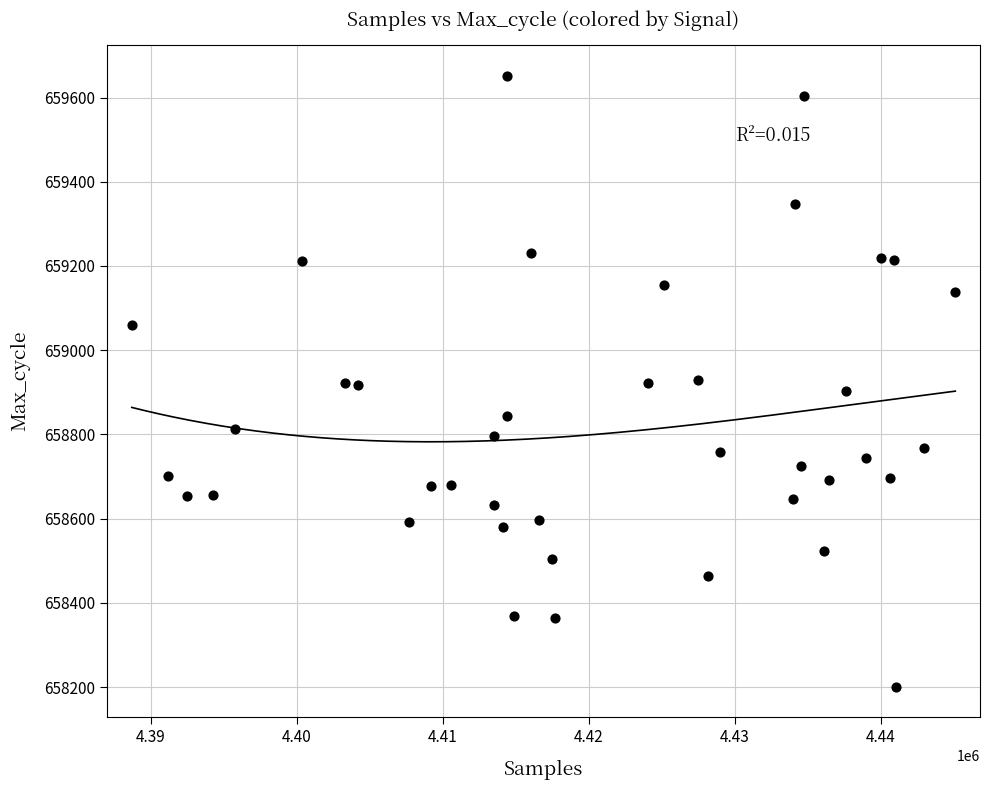

What is the range of Y values (max minus min)?

1451